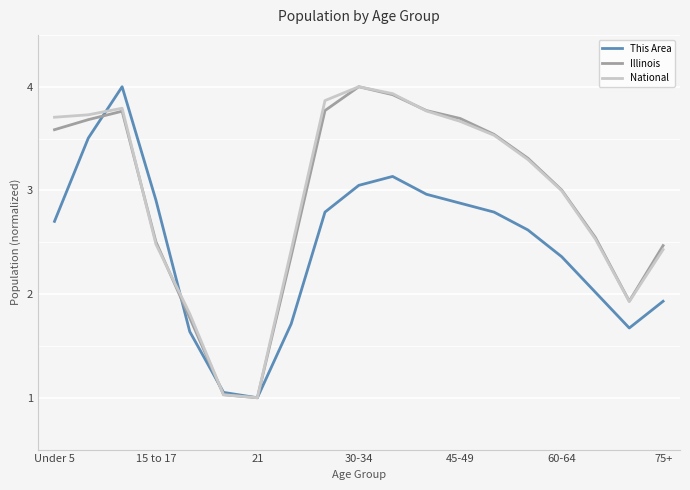

What is the sum of all This Area values?

46.7